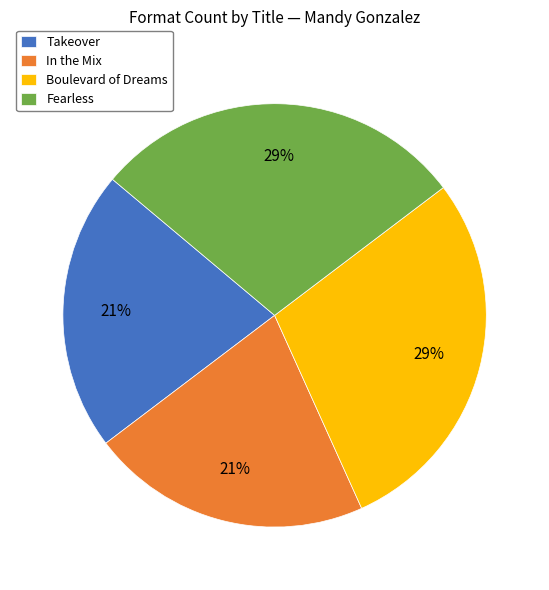

To the nearest percent, what percentage of the pie is Boulevard of Dreams?

29%